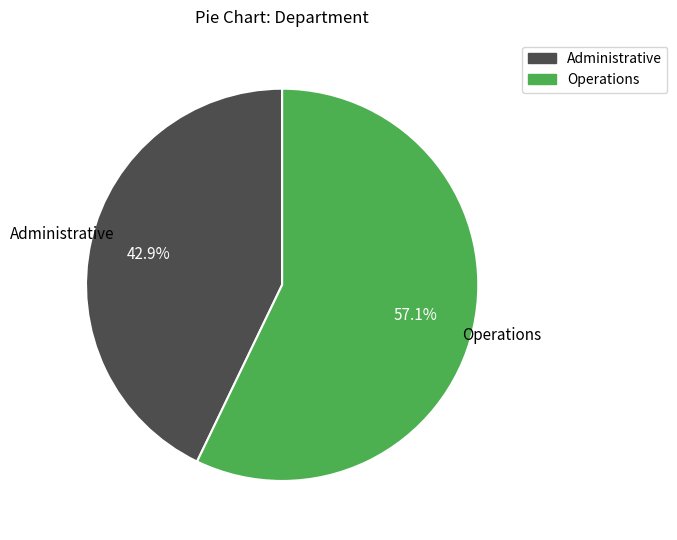

How many slices are in this pie chart?

2